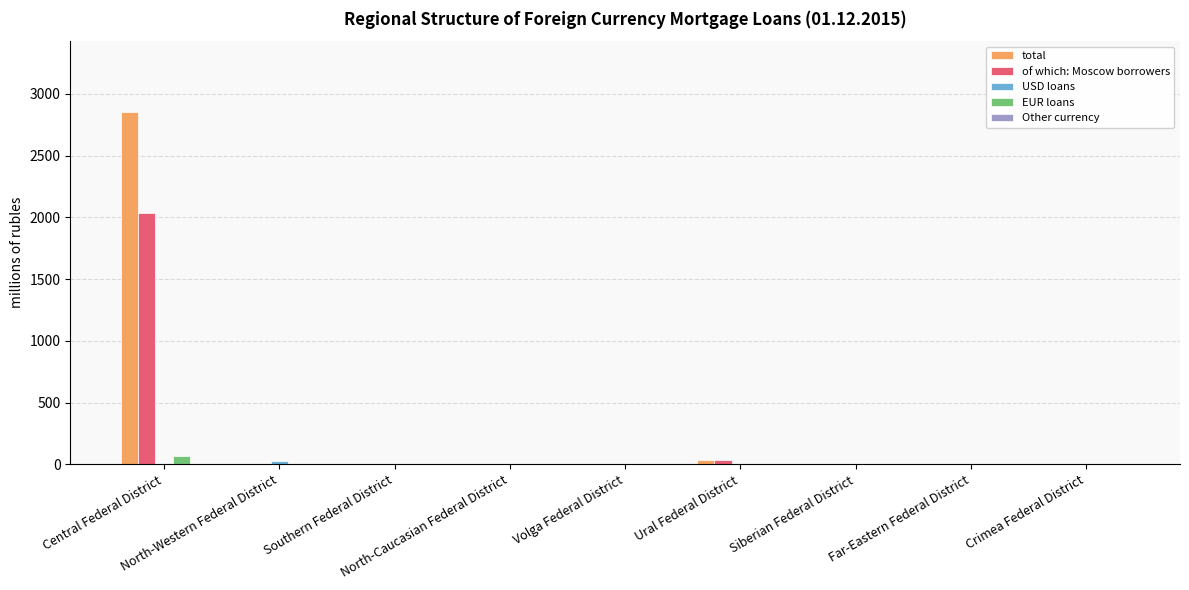

Are the bars grouped side by side (vs. stacked)?

Yes